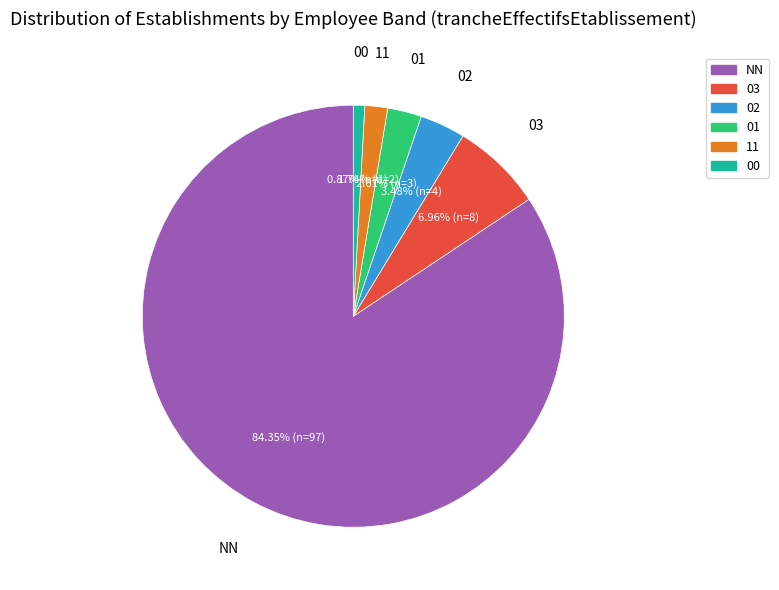

To the nearest percent, what portion does 03 represent?

7%